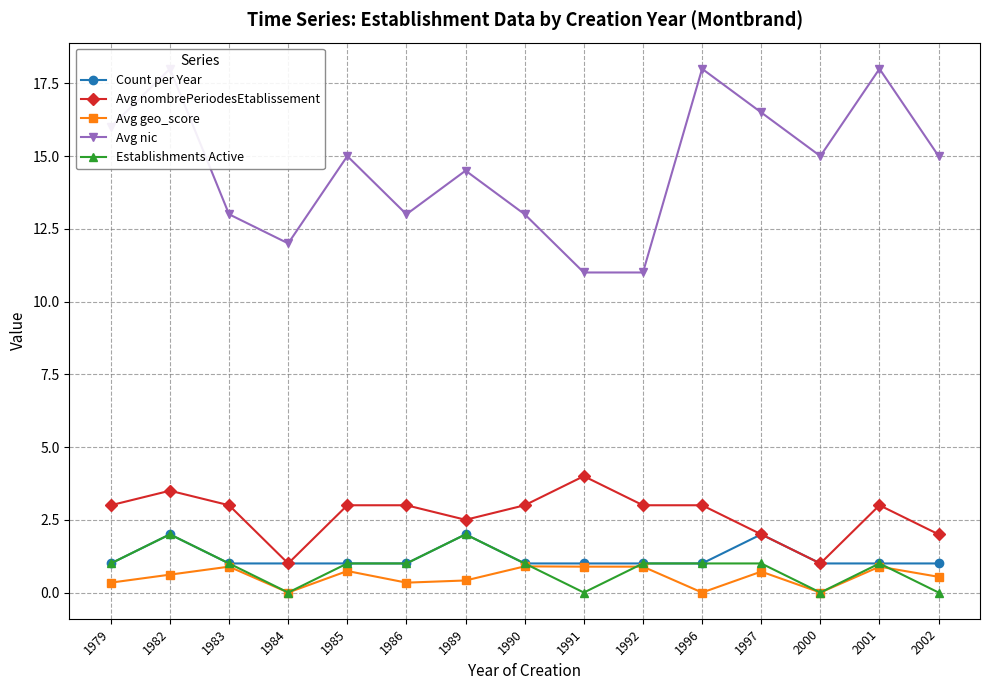

True or false: Count per Year and Avg nombrePeriodesEtablissement intersect in this chart.

False